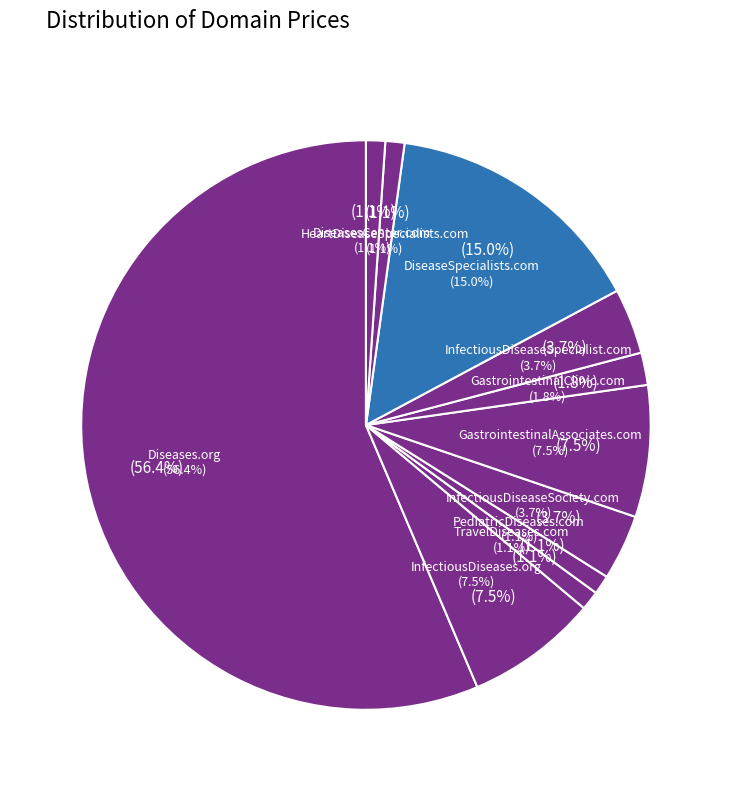

How many slices are in this pie chart?

11